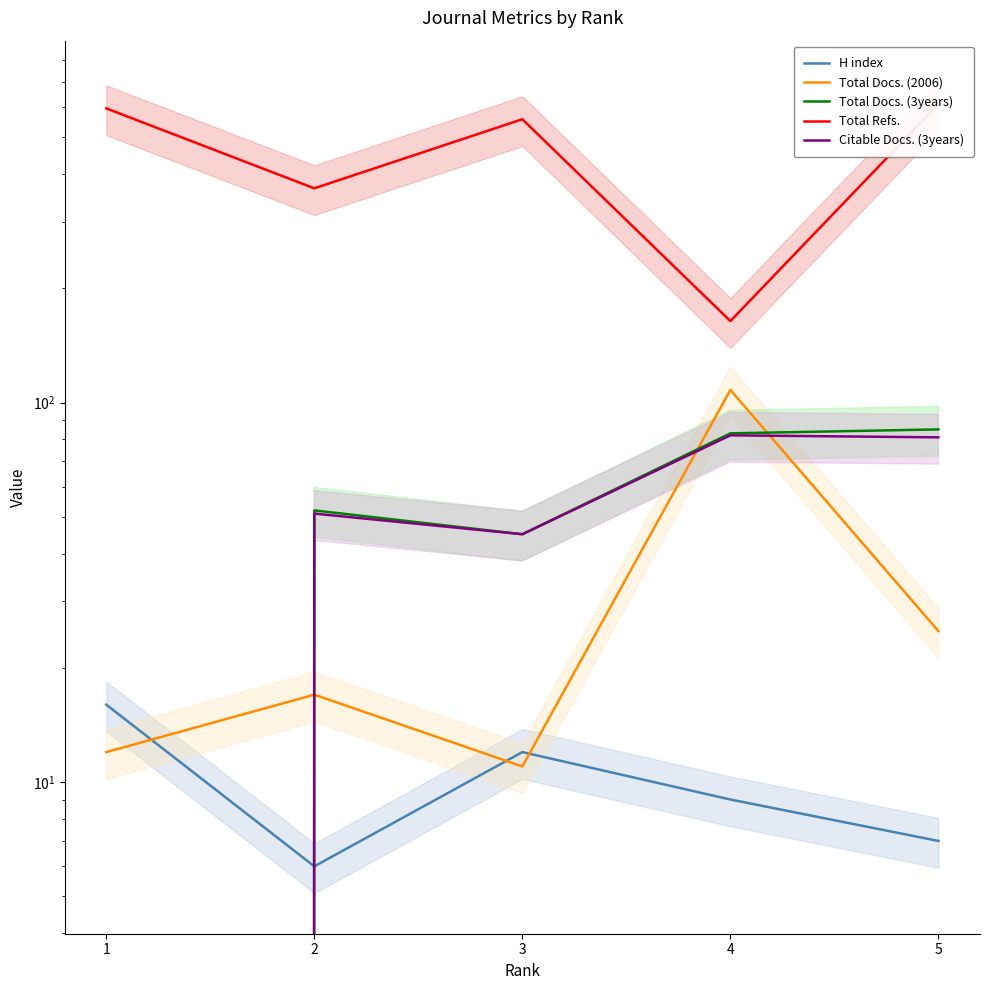

The Total Docs. (2006) series shows 12 at 1. True or false?

True